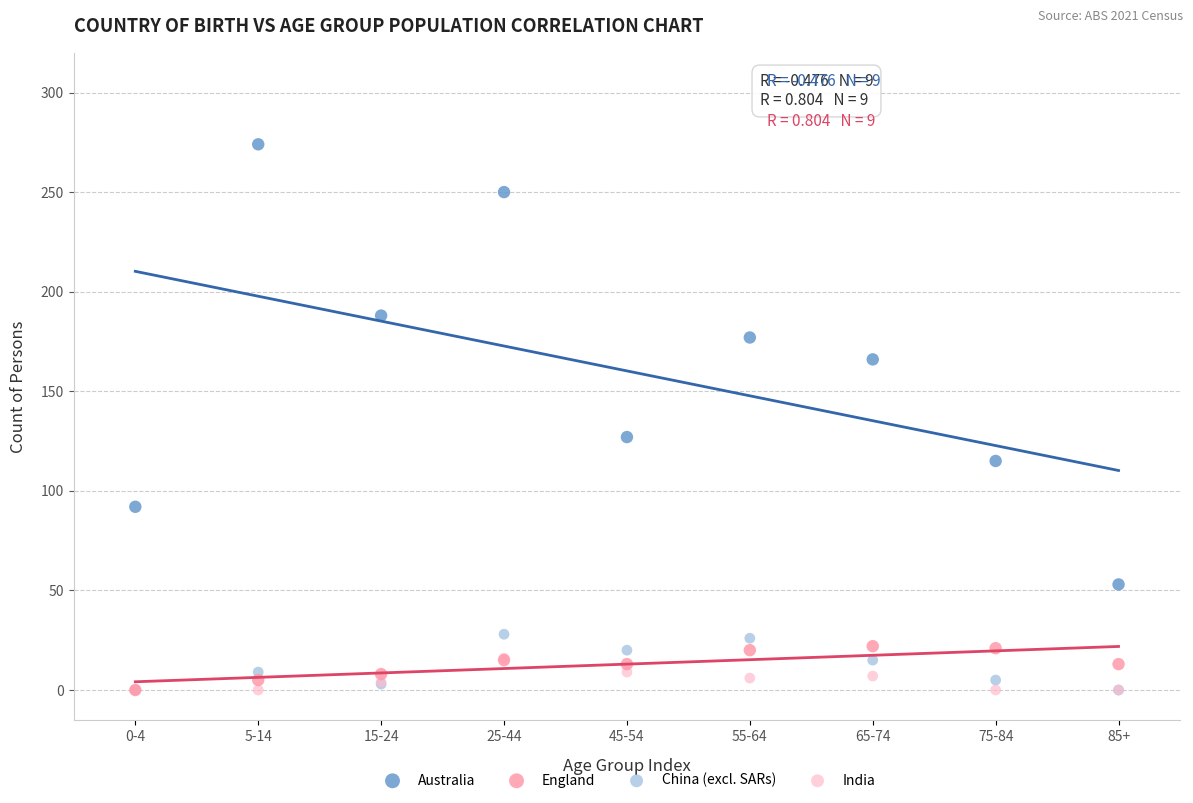

Across all series, what Y value is closest to 137?

127